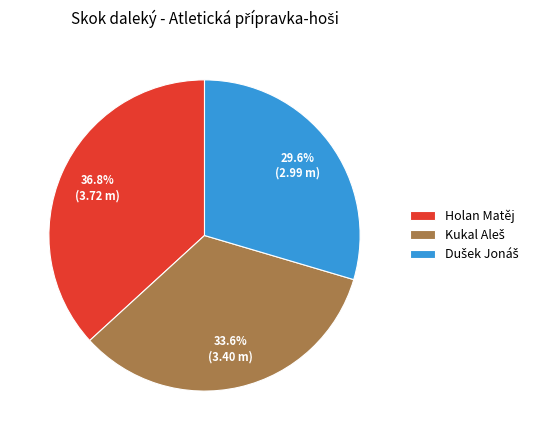

Is there a majority slice in this chart?

No